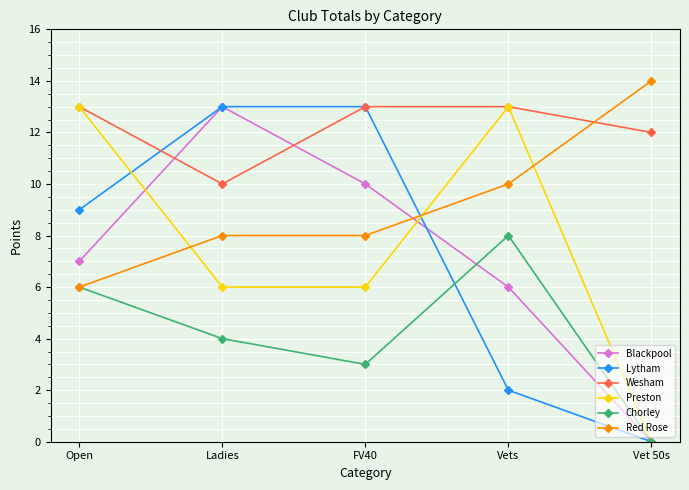

Does the chart have visible grid lines?

Yes